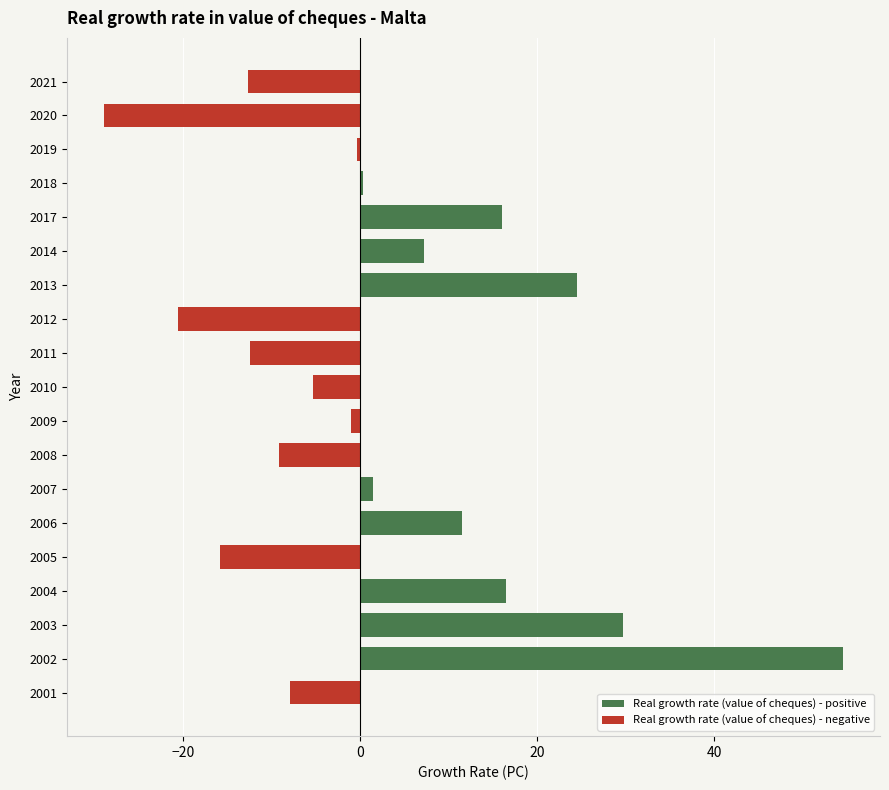

True or false: Real growth rate (value of cheques) - positive has a value of -34.4 at 2021.

False